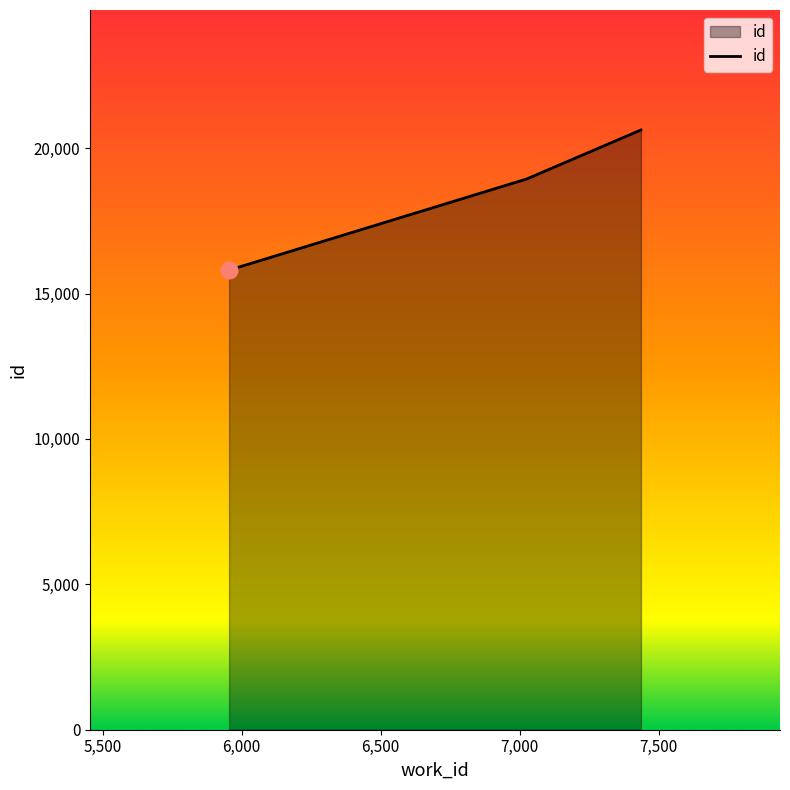

How many values are below 18941?

1